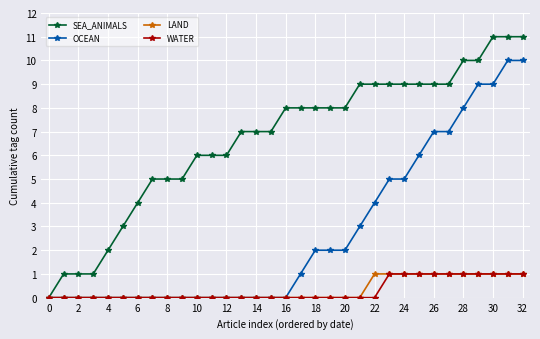

Count the number of categories in the chart.

33